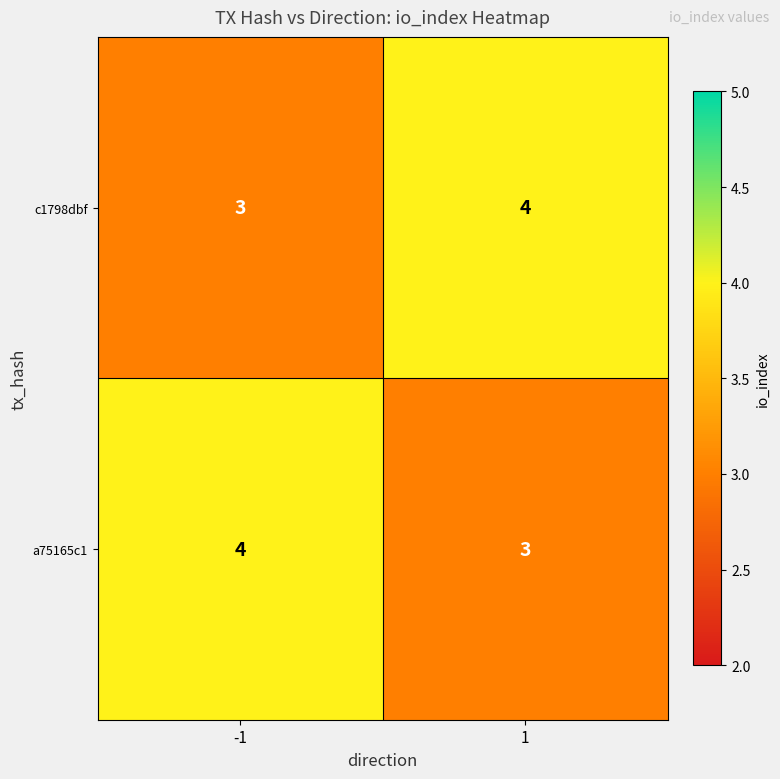

What is the approximate value of c1798dbf at -1?

3